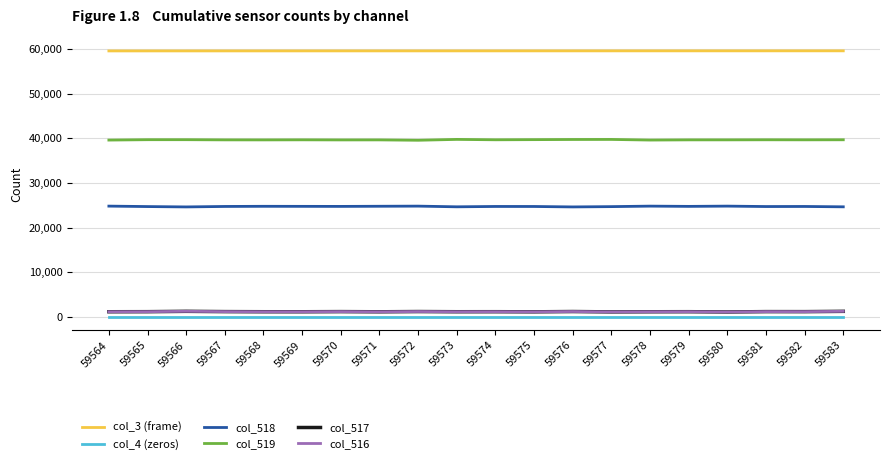

Is it true that col_516 equals 1170 at 59581?

True